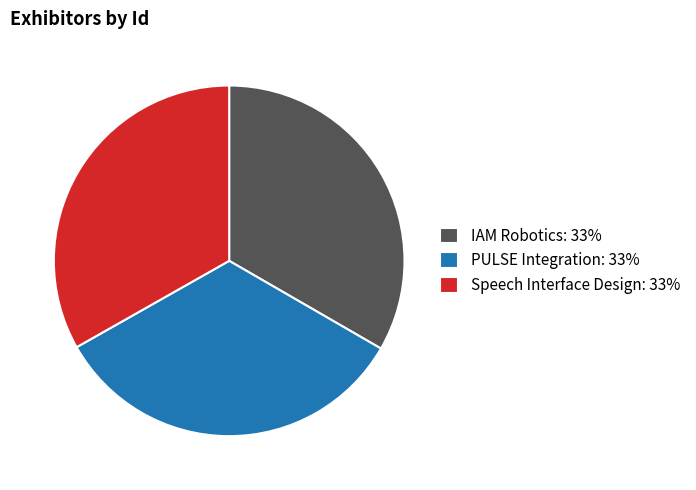

Is it true that IAM Robotics is 33% of the pie?

True